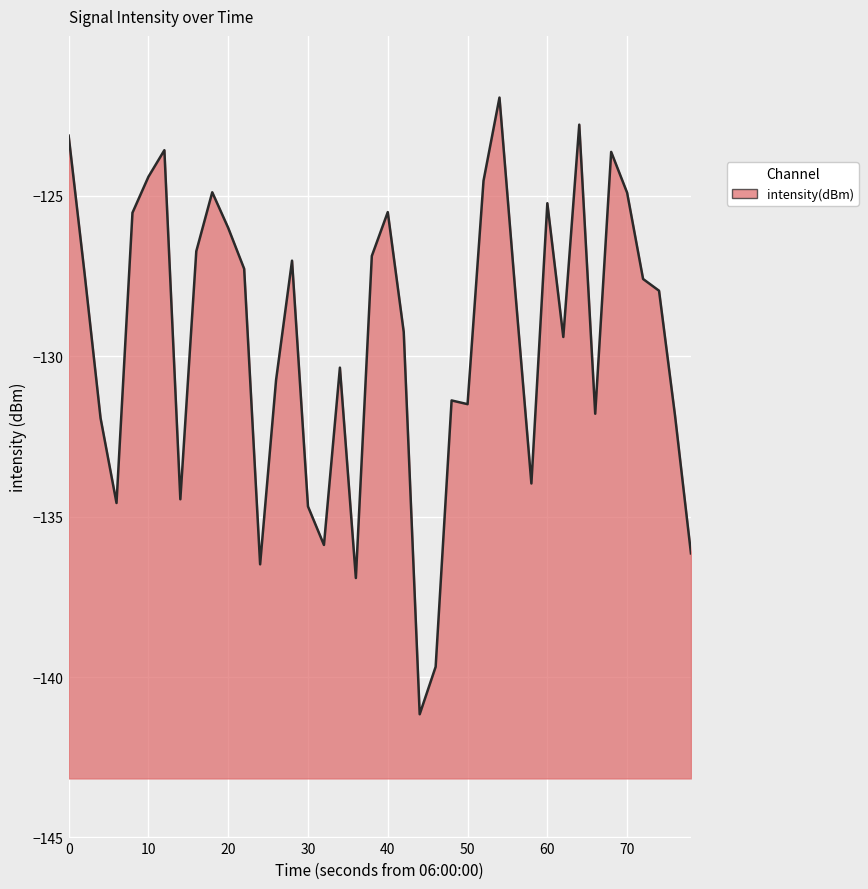

What is the minimum value shown in the chart?

-141.2